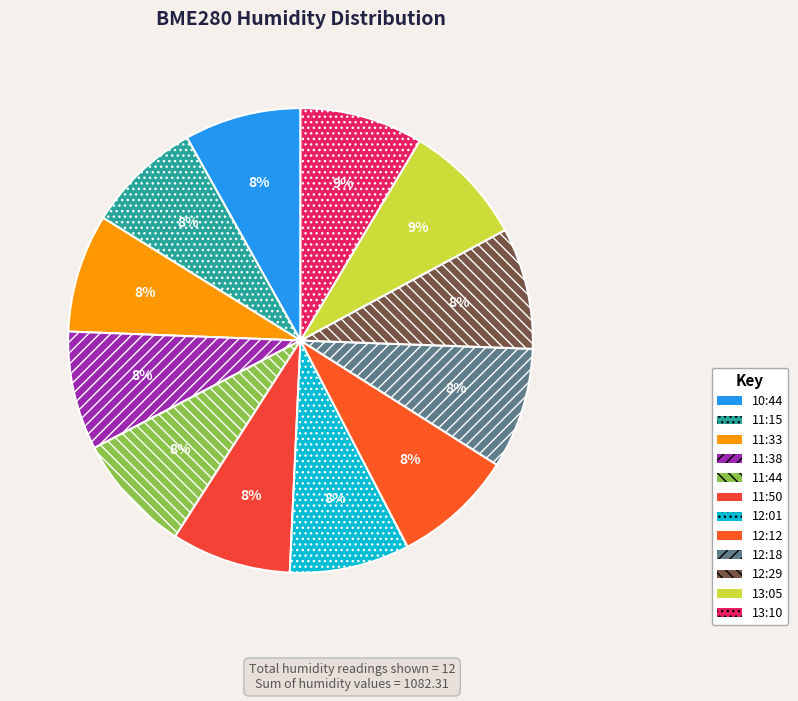

Count the number of slices in the pie.

12